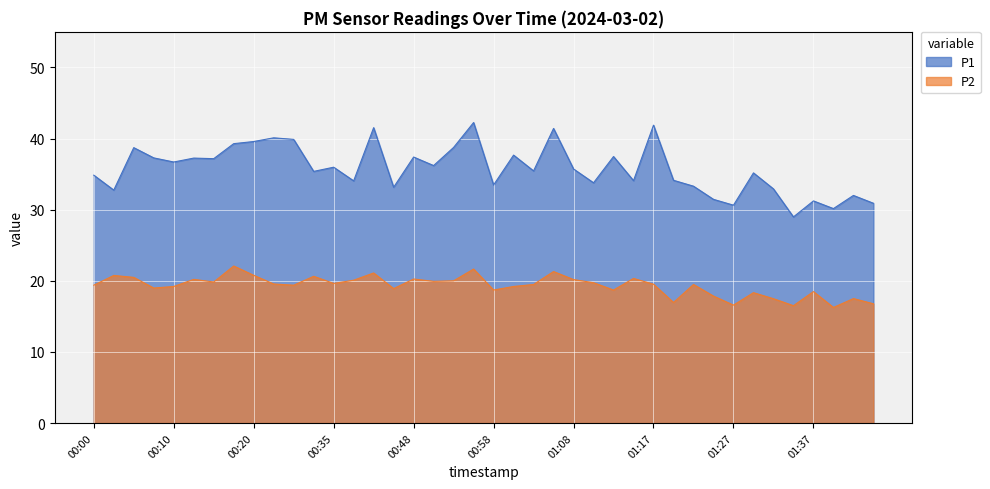

At how many categories does at least one series exceed 32?

33